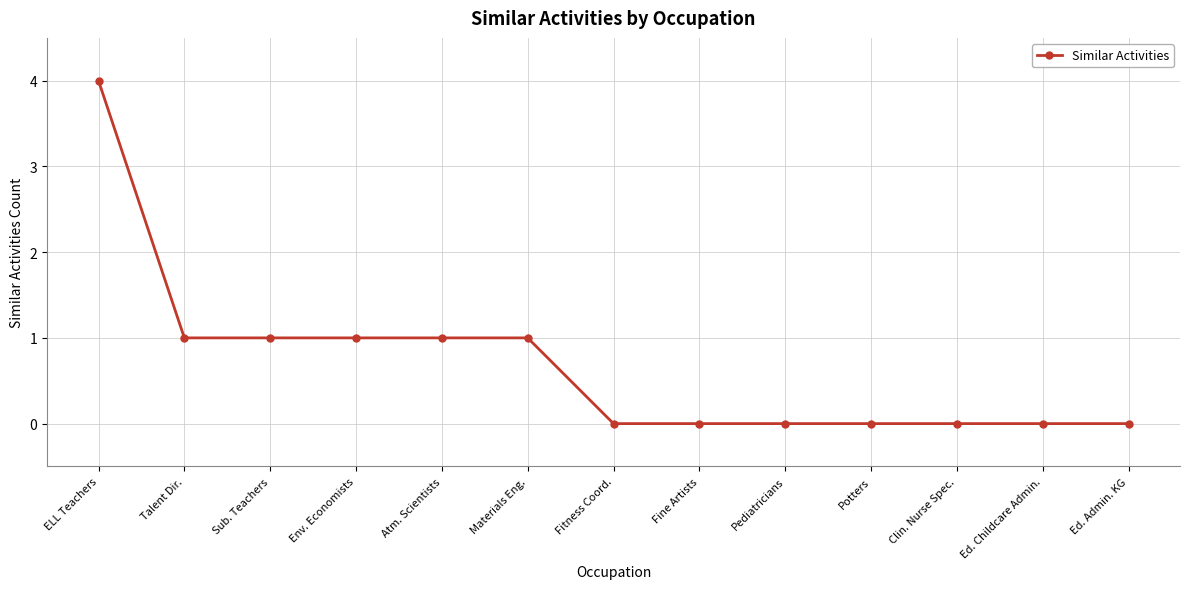

What is the difference between the values at Env. Economists and Ed. Childcare Admin.?

1